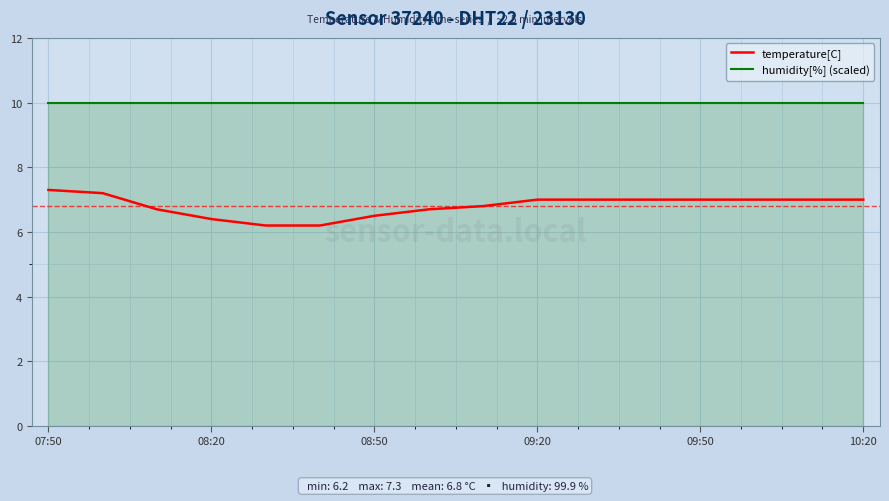

What is the greatest value displayed?

10.0